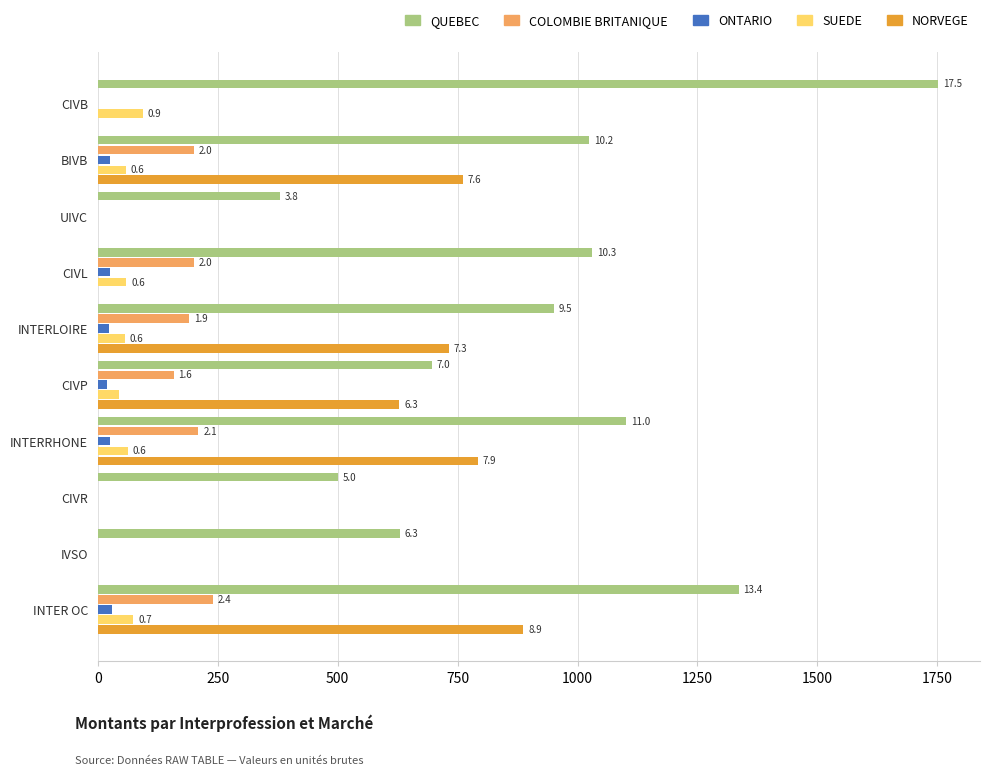

What are all the series names shown in the legend?

QUEBEC, COLOMBIE BRITANIQUE, ONTARIO, SUEDE, NORVEGE